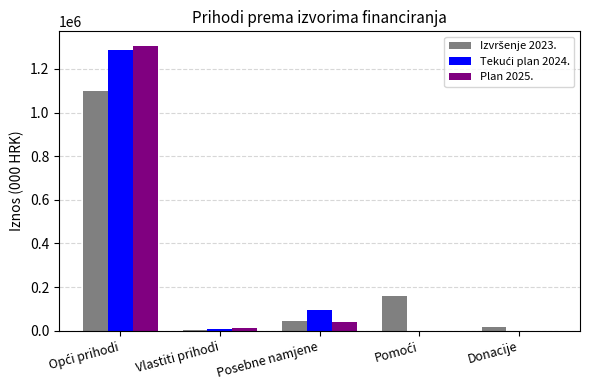

What is the maximum value shown in the chart?

1306704